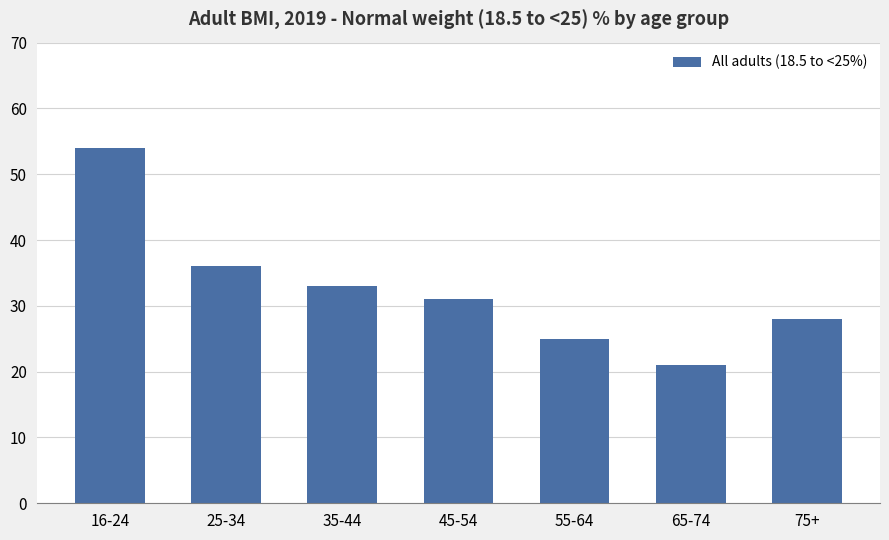

The chart shows a value of 28 at 75+. True or false?

True